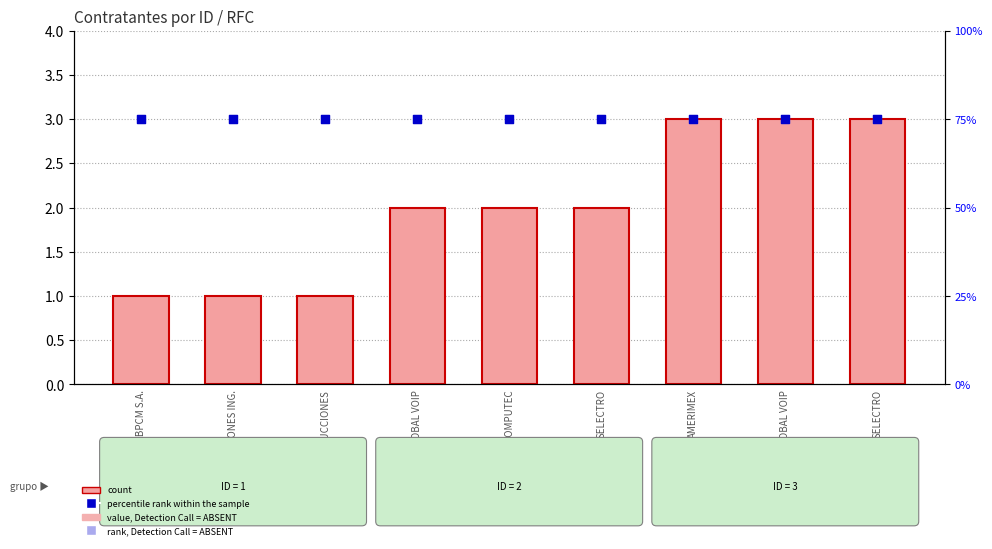

Which series reaches the maximum Y coordinate?

percentile rank within the sample